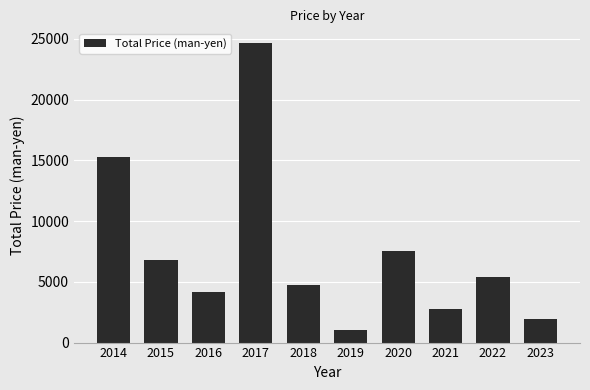

Does the chart contain stacked bars?

No